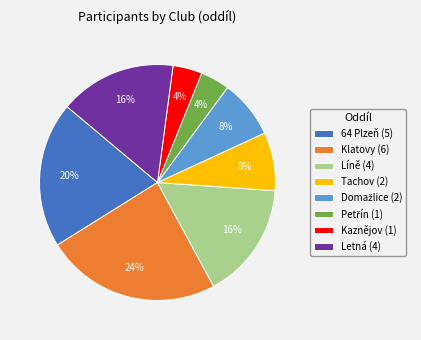

To the nearest percent, what portion does Klatovy (6) represent?

24%